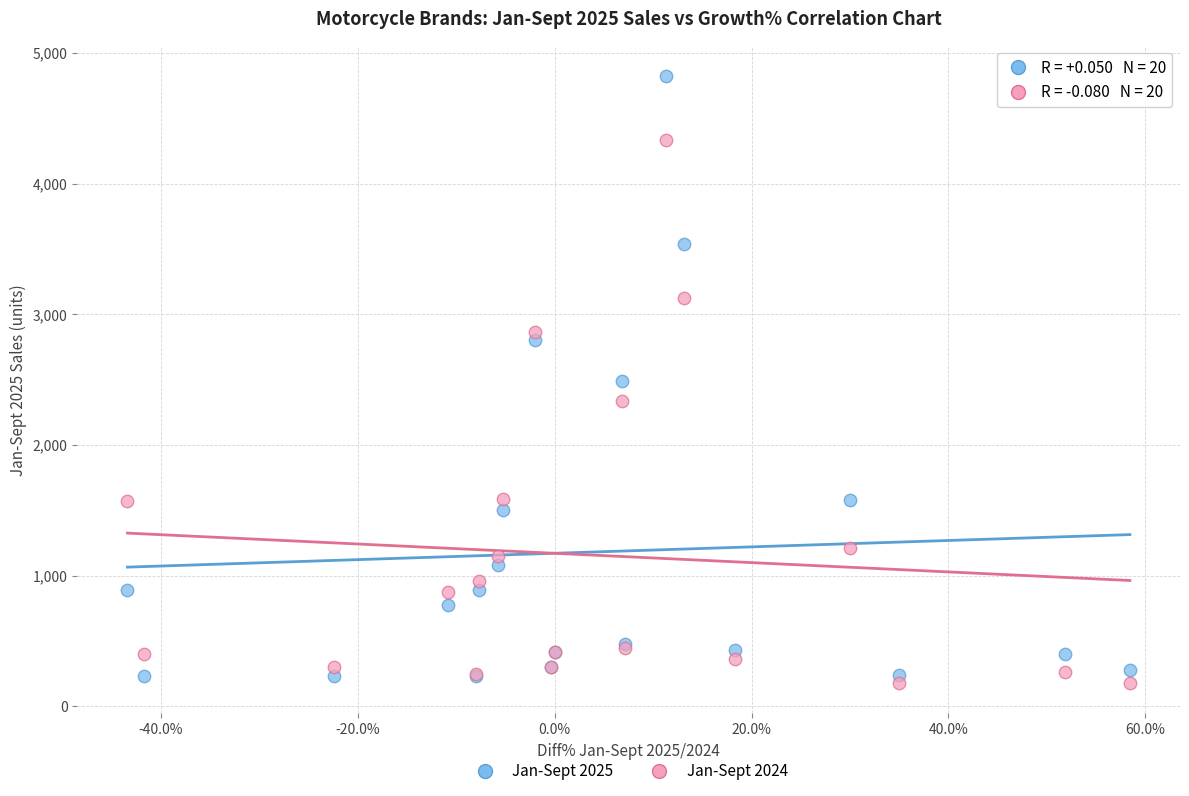

In the Jan-Sept 2024 series, what Y value is closest to 2256?

2334